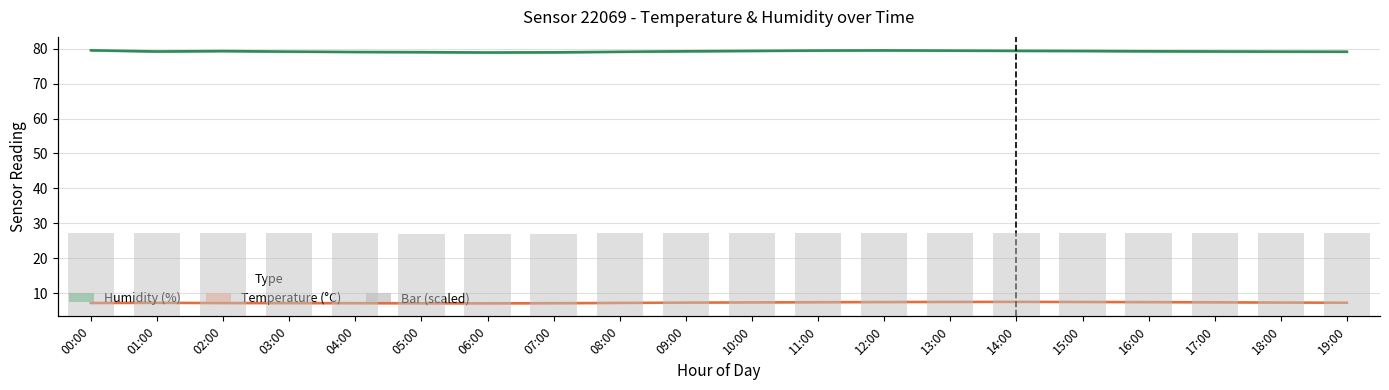

Rank the series by their maximum value, from lowest to highest.

temperature, humidity